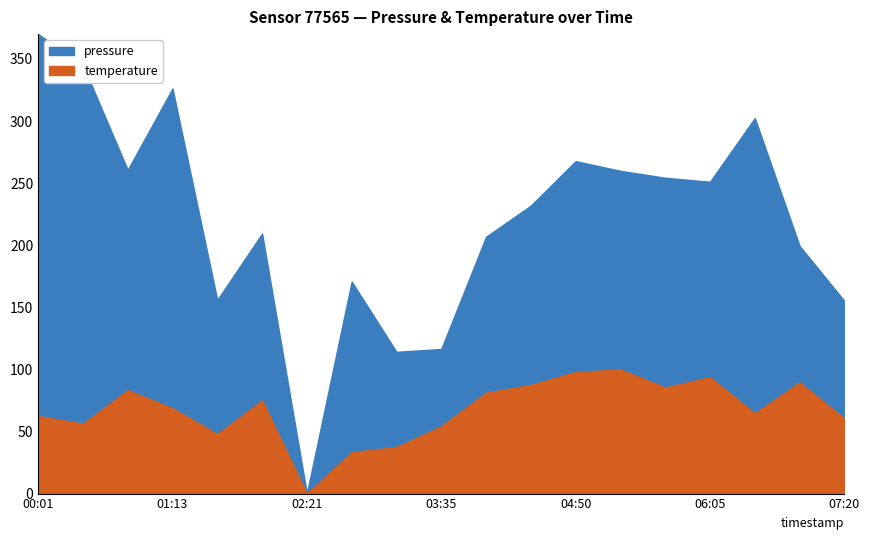

True or false: temperature has a value of 2.6 at 00:50.

False